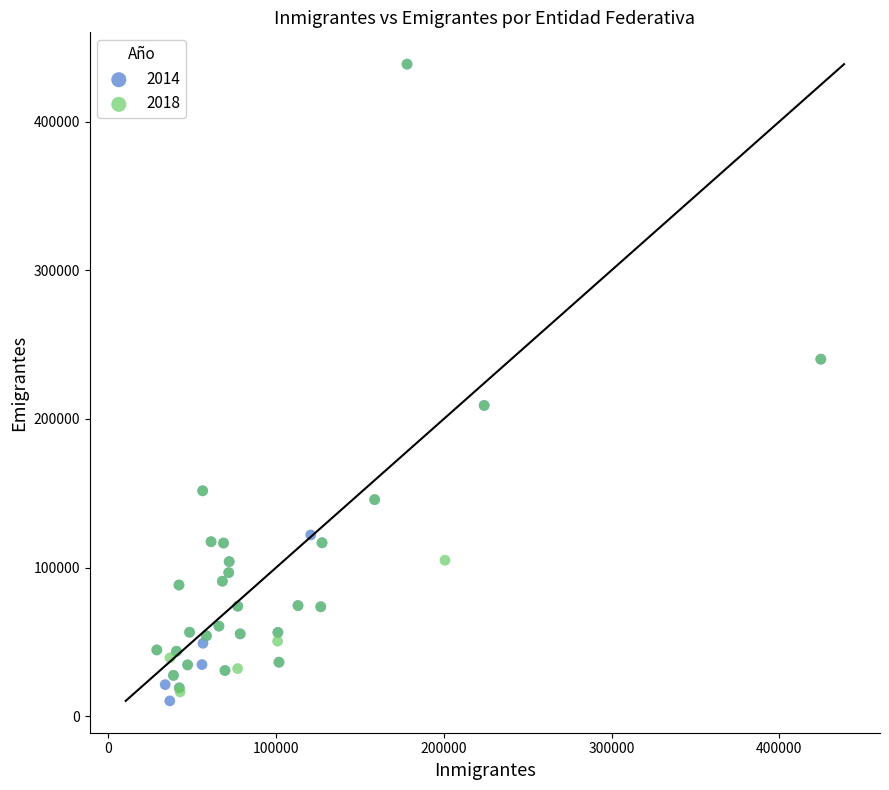

What are all the series names shown in the legend?

2014, 2018